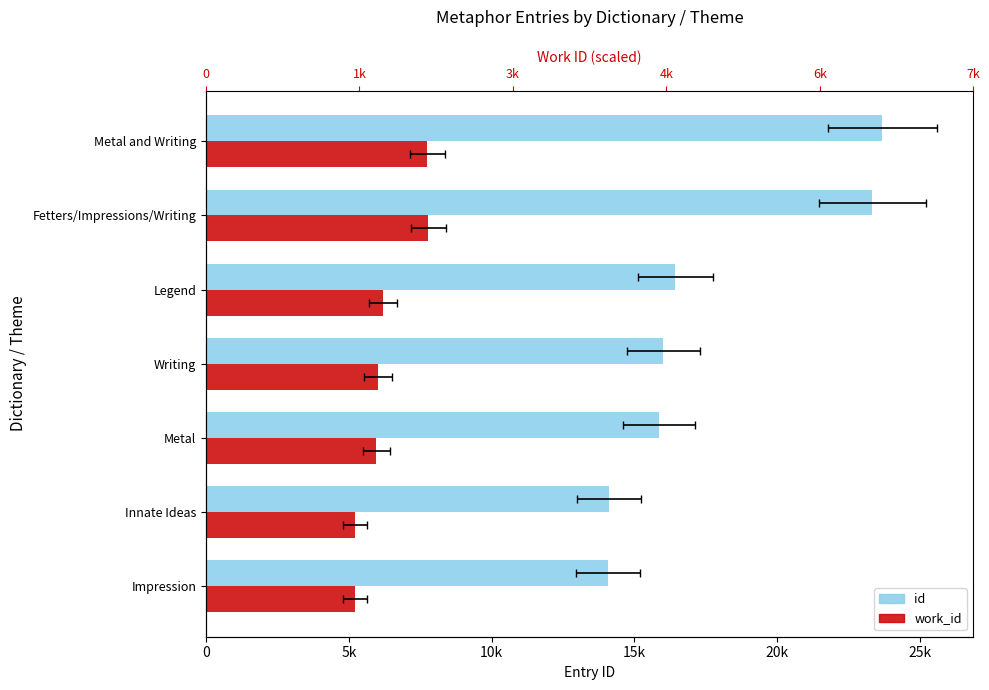

How many data points in work_id are above 6027?

3